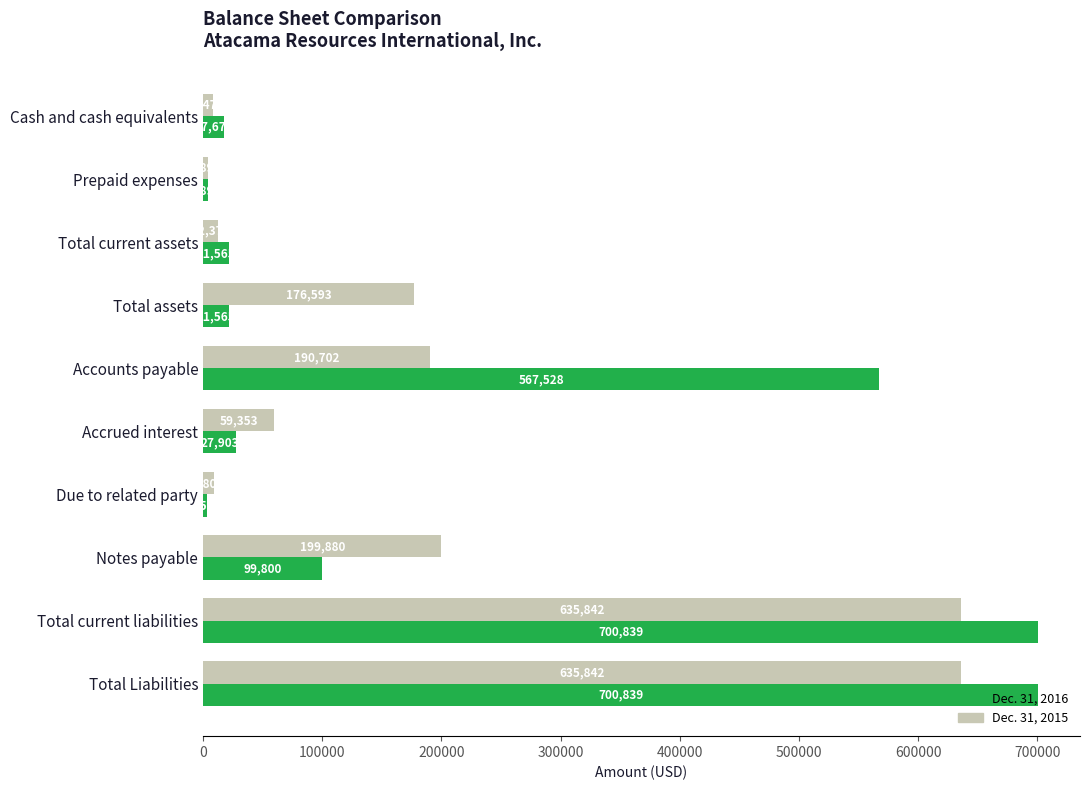

What is the difference between the maximum and minimum values in the Dec. 31, 2015 series?

631948